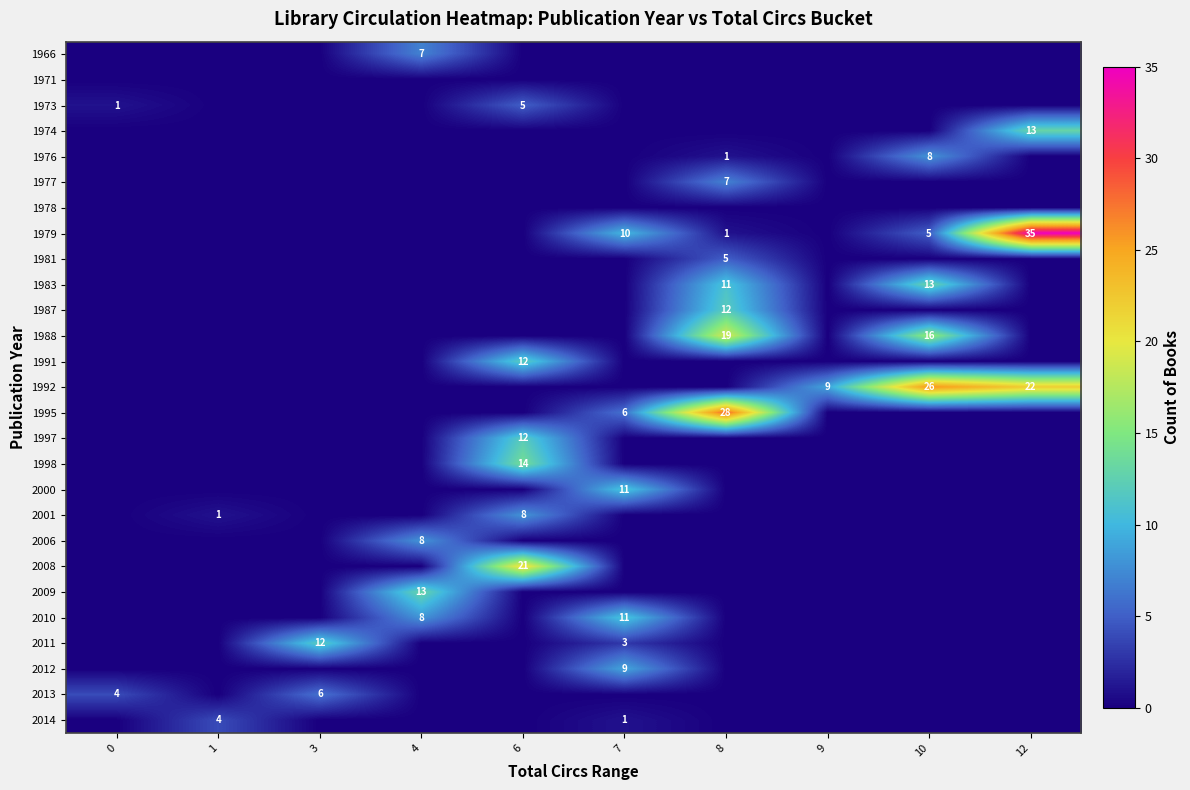

True or false: 1988 has a value of 19 at 8.

True